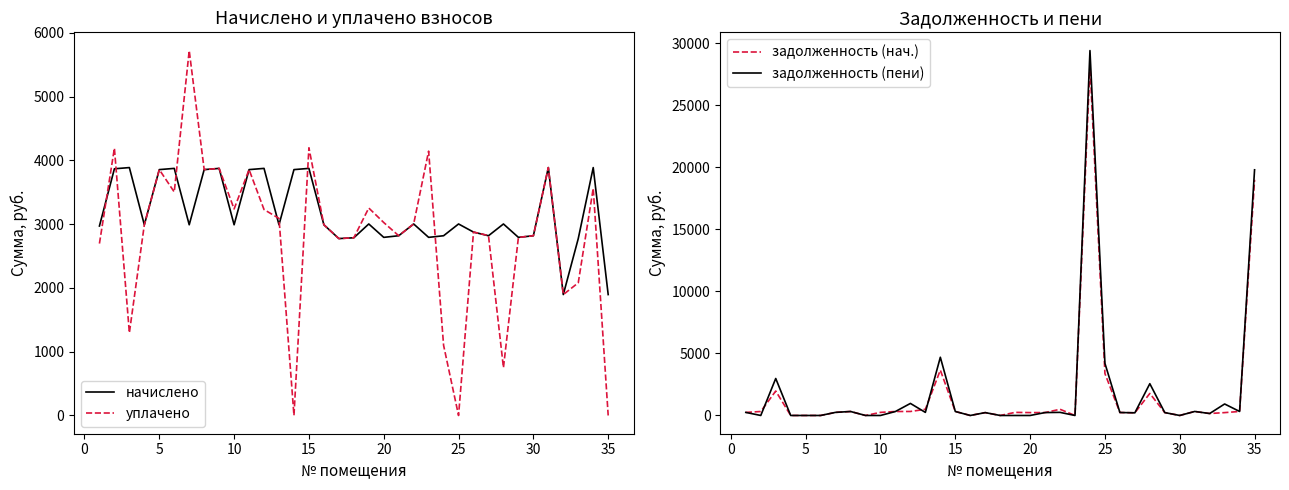

Is the value of задолженность (нач.) at 12 greater than the value of задолженность (пени) at 28?

Yes